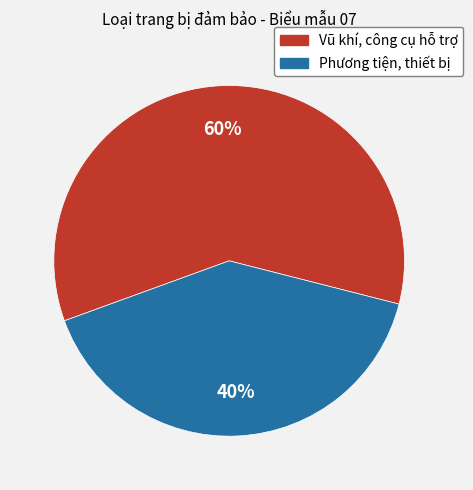

Which has a higher value, Phương tiện, thiết bị or Vũ khí, công cụ hỗ trợ?

Vũ khí, công cụ hỗ trợ